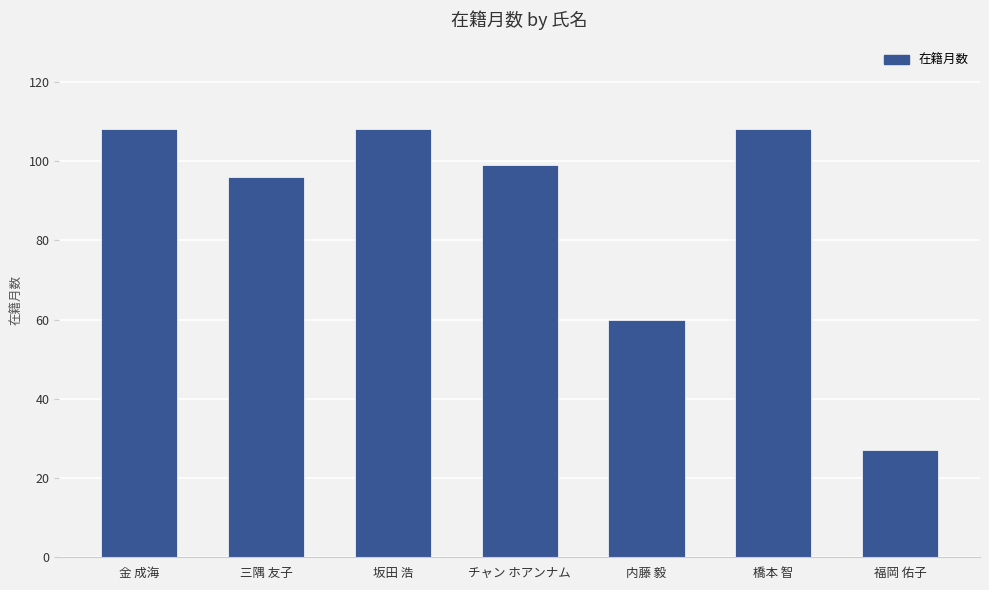

Reading left to right, list all the values displayed in this chart.

金 成海=108	三隅 友子=96	坂田 浩=108	チャン ホアンナム=99	内藤 毅=60	橋本 智=108	福岡 佑子=27